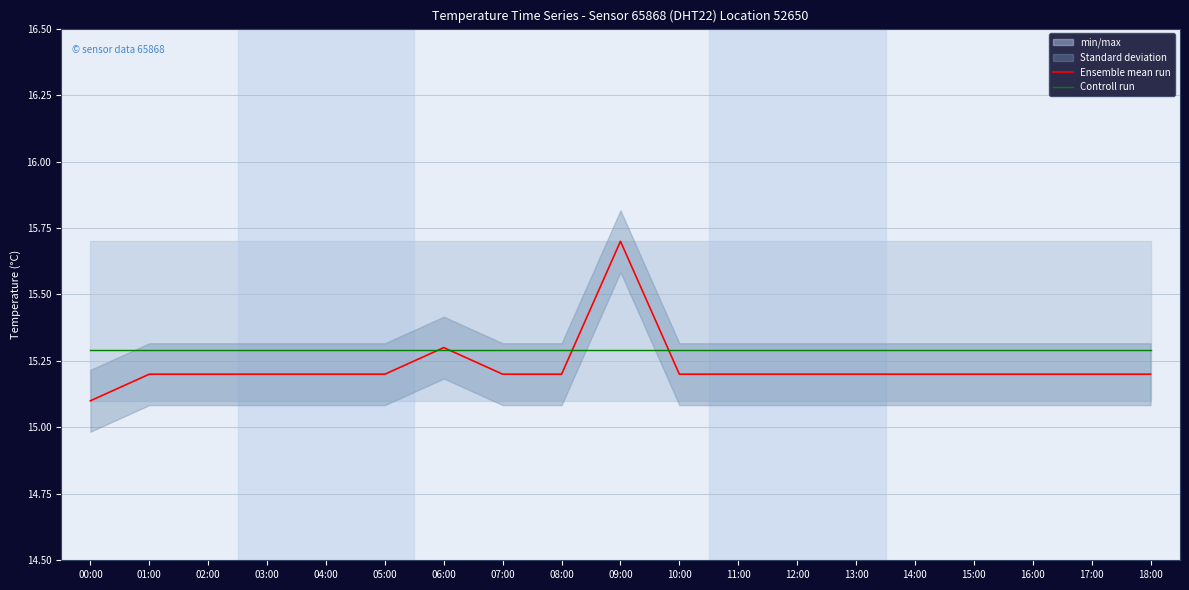

Rank the series by their maximum value, from lowest to highest.

Controll run, Ensemble mean run